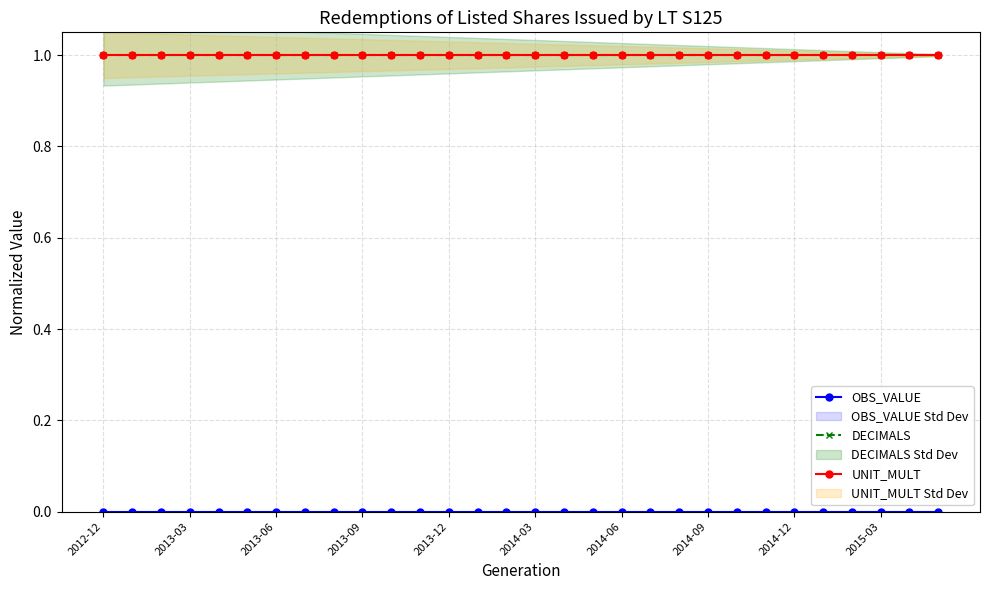

What is the lowest value of the DECIMALS series?

1